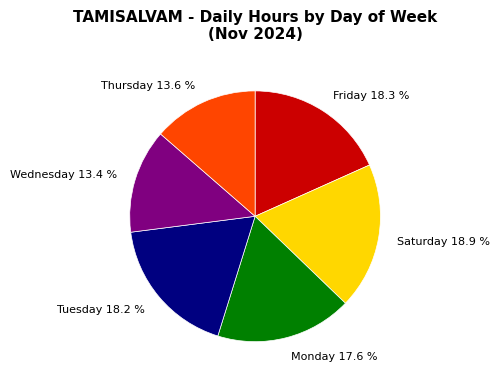

Which slice is the largest?

Saturday 18.9 %